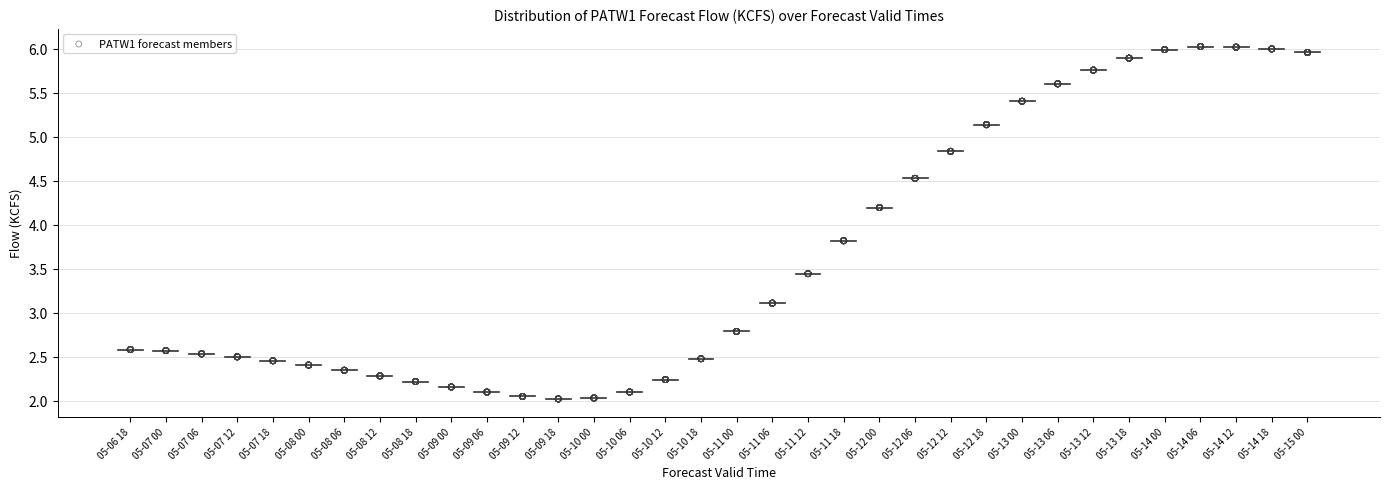

What is the range of X values (max minus min)?

33.0